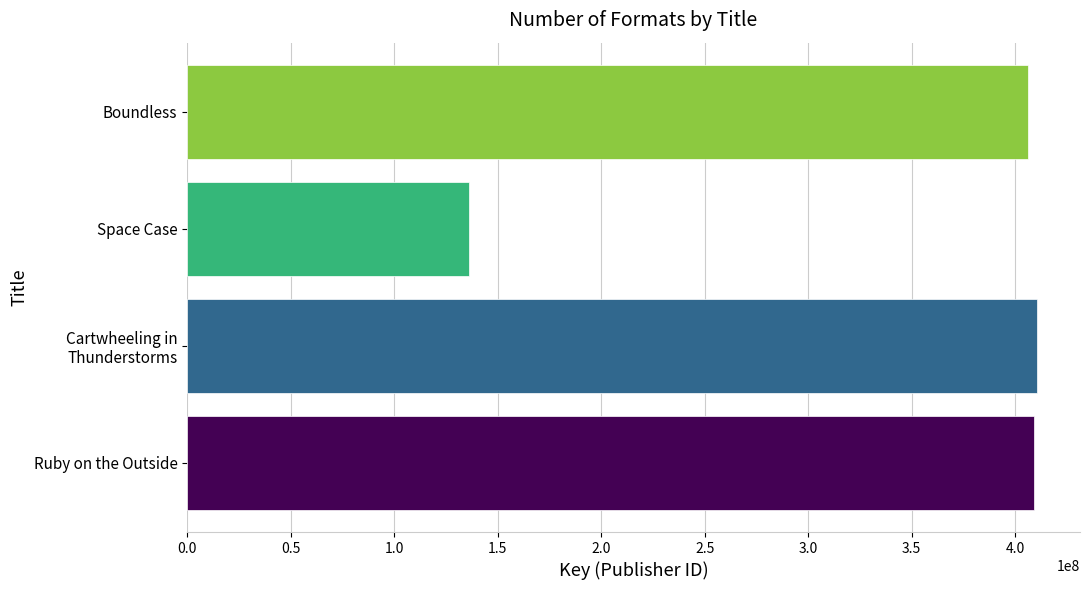

Reading top to bottom, list all the values displayed in this chart.

406214723	136319459	410792173	408888610